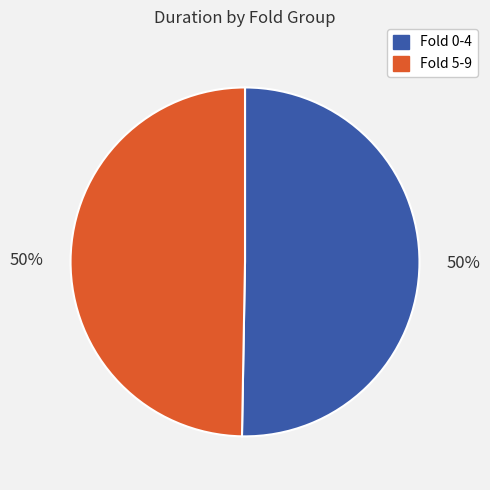

Count the number of slices in the pie.

2